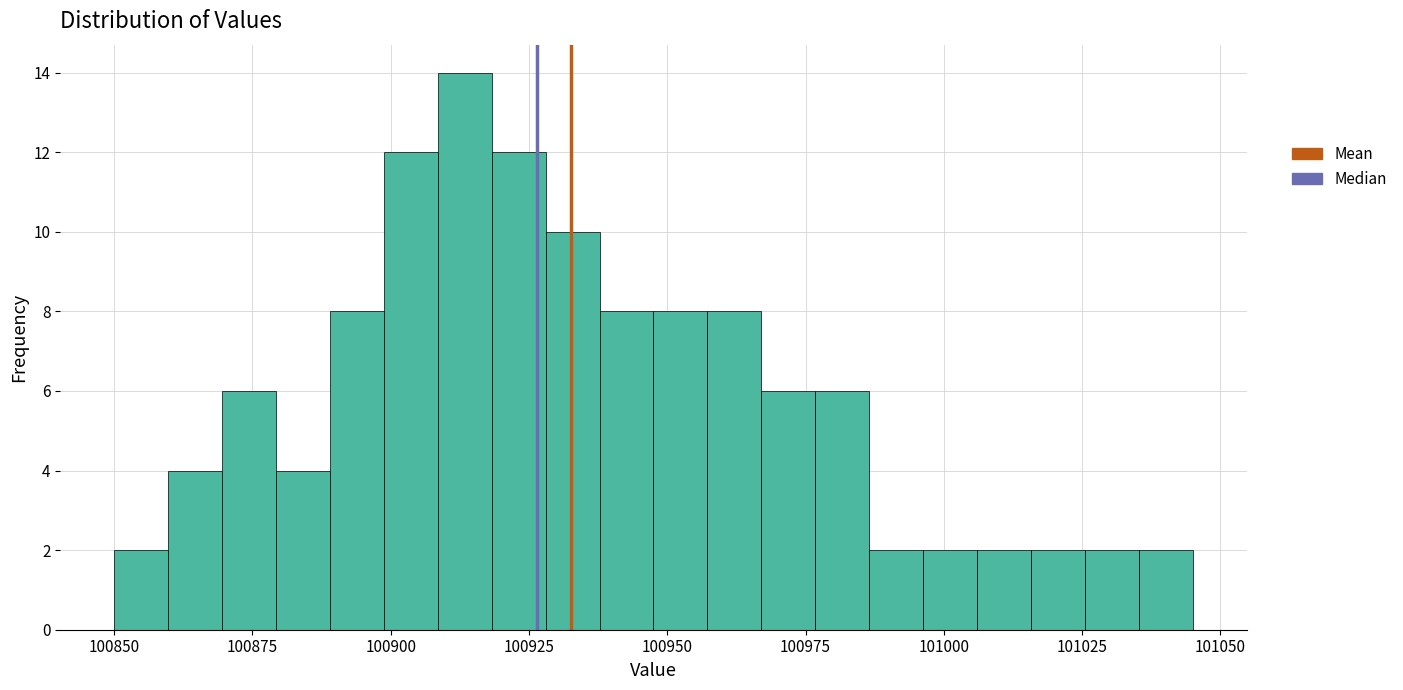

Around what value on the x-axis is the tallest bar? Give the approximate position of its centre, as read against the axis.

100915